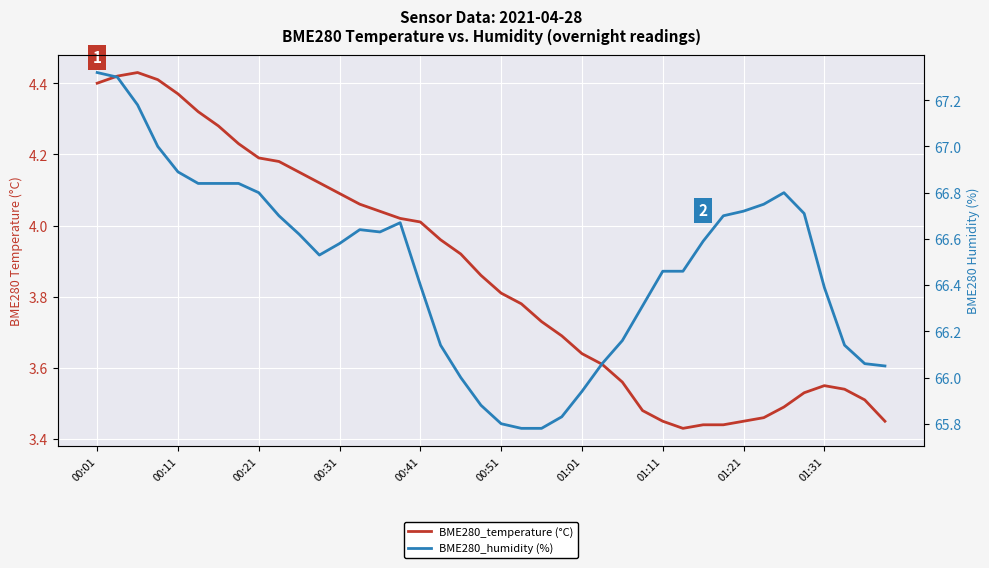

What position from the left is 01:11?

8